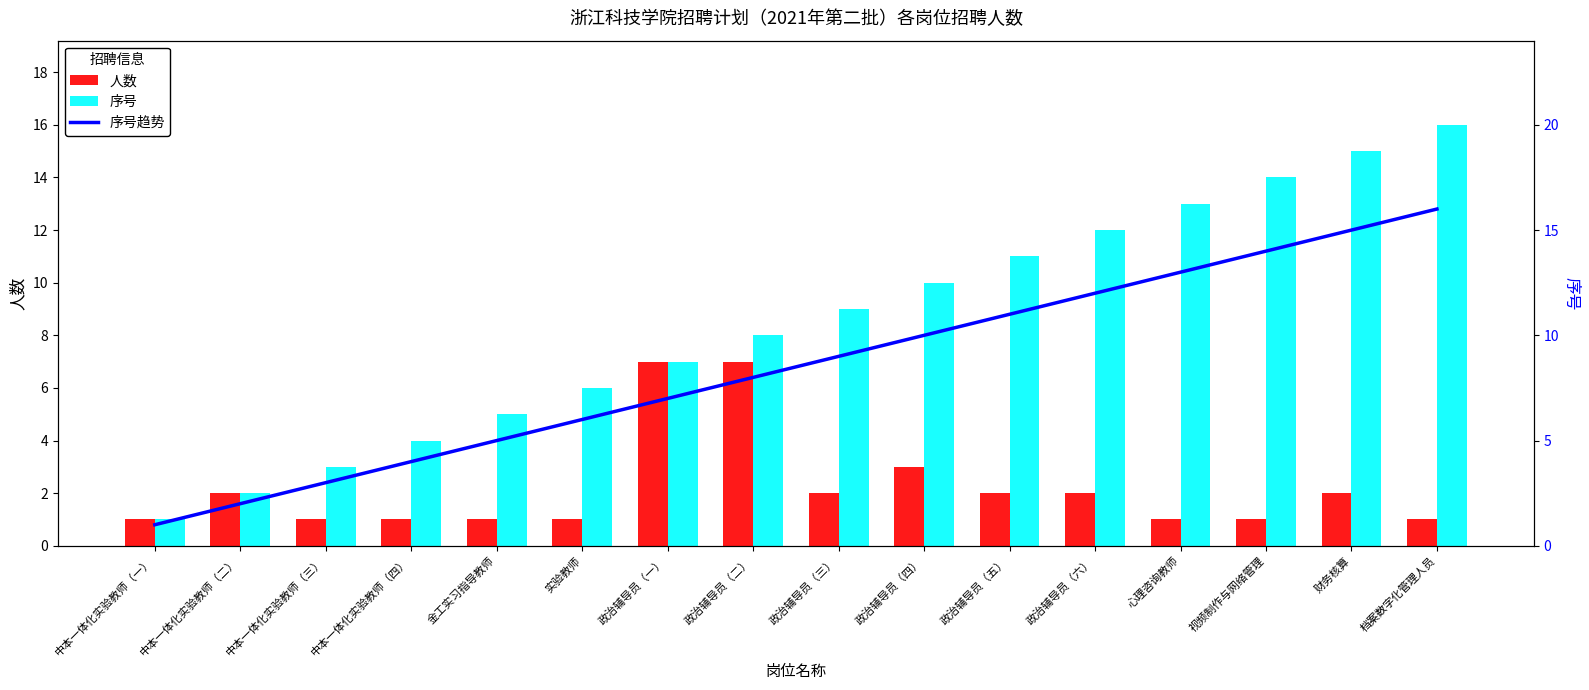

What is the approximate value of 人数 at 中本一体化实验教师（三）?

1